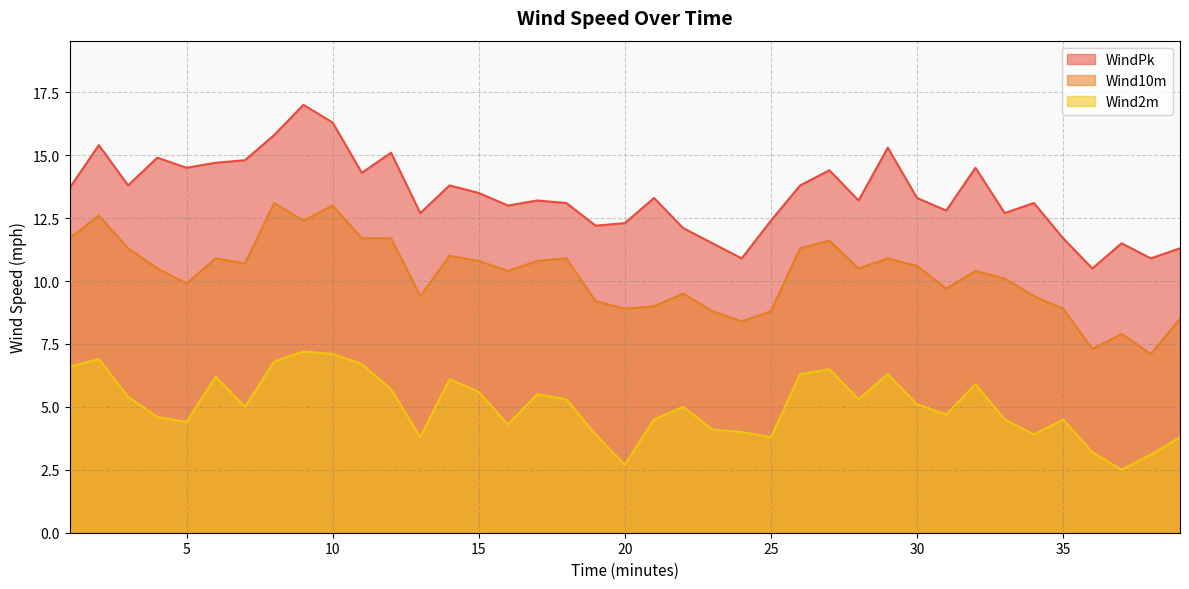

Reading left to right, list all the values displayed in this chart.

WindPk: 1=13.7	2=15.4	3=13.8	4=14.9	5=14.5	6=14.7	7=14.8	8=15.8	9=17.0	10=16.3	11=14.3	12=15.1	13=12.7	14=13.8	15=13.5	16=13.0	17=13.2	18=13.1	19=12.2	20=12.3	21=13.3	22=12.1	23=11.5	24=10.9	25=12.4	26=13.8	27=14.4	28=13.2	29=15.3	30=13.3	31=12.8	32=14.5	33=12.7	34=13.1	35=11.7	36=10.5	37=11.5	38=10.9	39=11.3
Wind10m: 1=11.7	2=12.6	3=11.3	4=10.5	5=9.9	6=10.9	7=10.7	8=13.1	9=12.4	10=13.0	11=11.7	12=11.7	13=9.4	14=11.0	15=10.8	16=10.4	17=10.8	18=10.9	19=9.2	20=8.9	21=9.0	22=9.5	23=8.8	24=8.4	25=8.8	26=11.3	27=11.6	28=10.5	29=10.9	30=10.6	31=9.7	32=10.4	33=10.1	34=9.4	35=8.9	36=7.3	37=7.9	38=7.1	39=8.5
Wind2m: 1=6.6	2=6.9	3=5.4	4=4.6	5=4.4	6=6.2	7=5.0	8=6.8	9=7.2	10=7.1	11=6.7	12=5.7	13=3.8	14=6.1	15=5.6	16=4.3	17=5.5	18=5.3	19=3.9	20=2.7	21=4.5	22=5.0	23=4.1	24=4.0	25=3.8	26=6.3	27=6.5	28=5.3	29=6.3	30=5.1	31=4.7	32=5.9	33=4.5	34=3.9	35=4.5	36=3.2	37=2.5	38=3.1	39=3.8